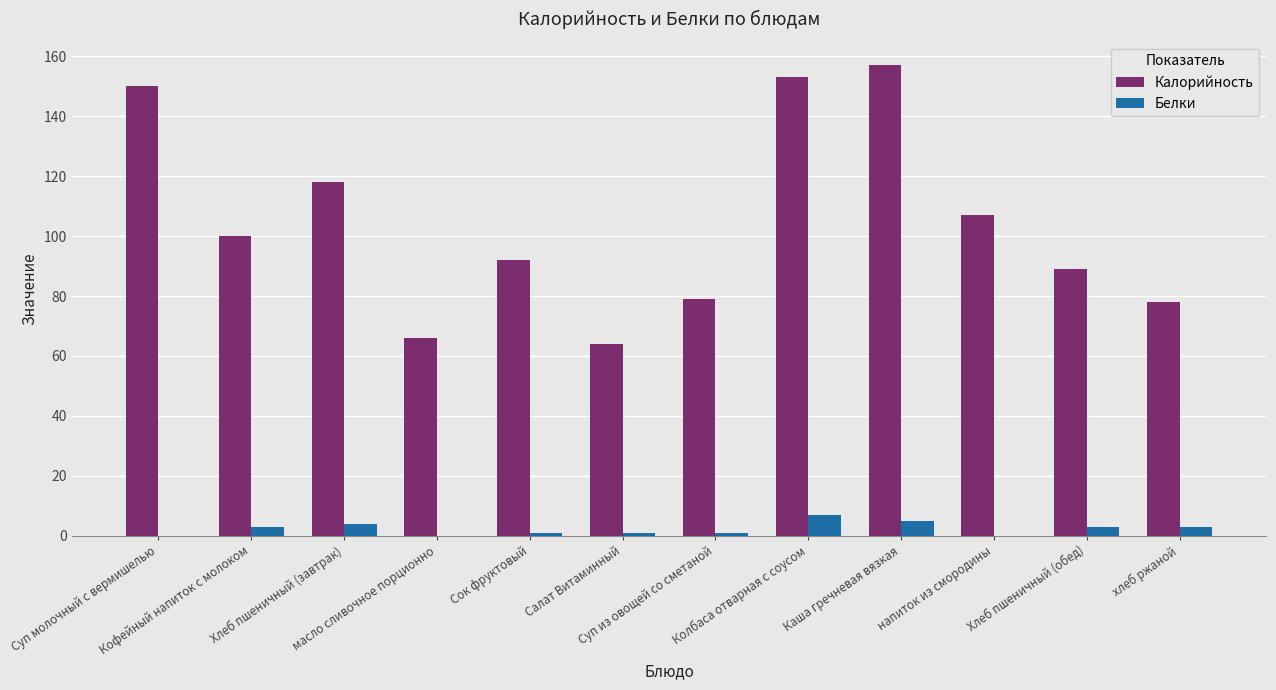

What is the sum of all Калорийность values?

1253